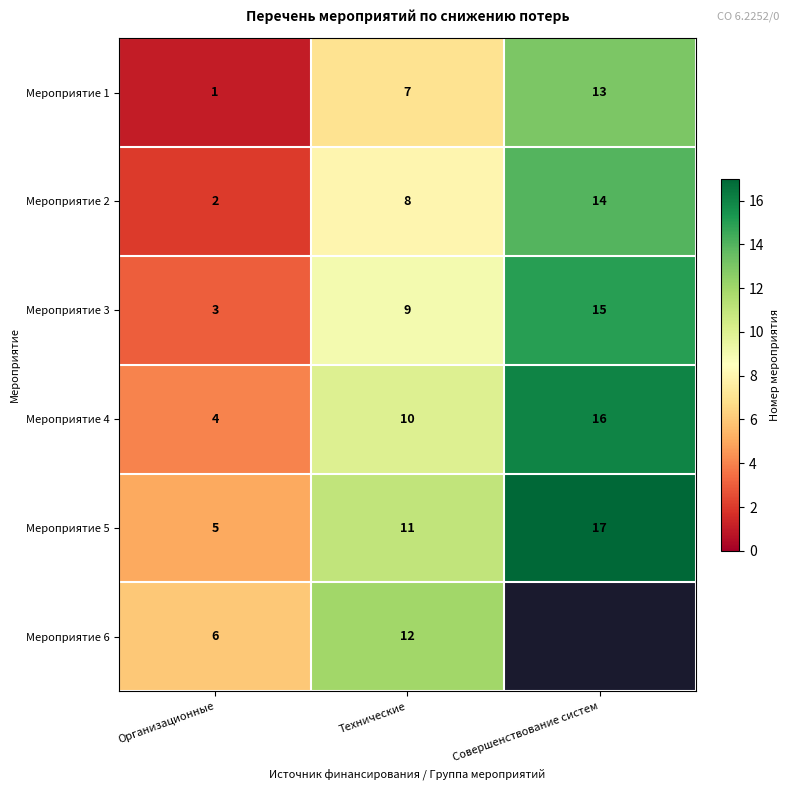

The value of Мероприятие 5 at Совершенствование систем is 17. True or false?

True